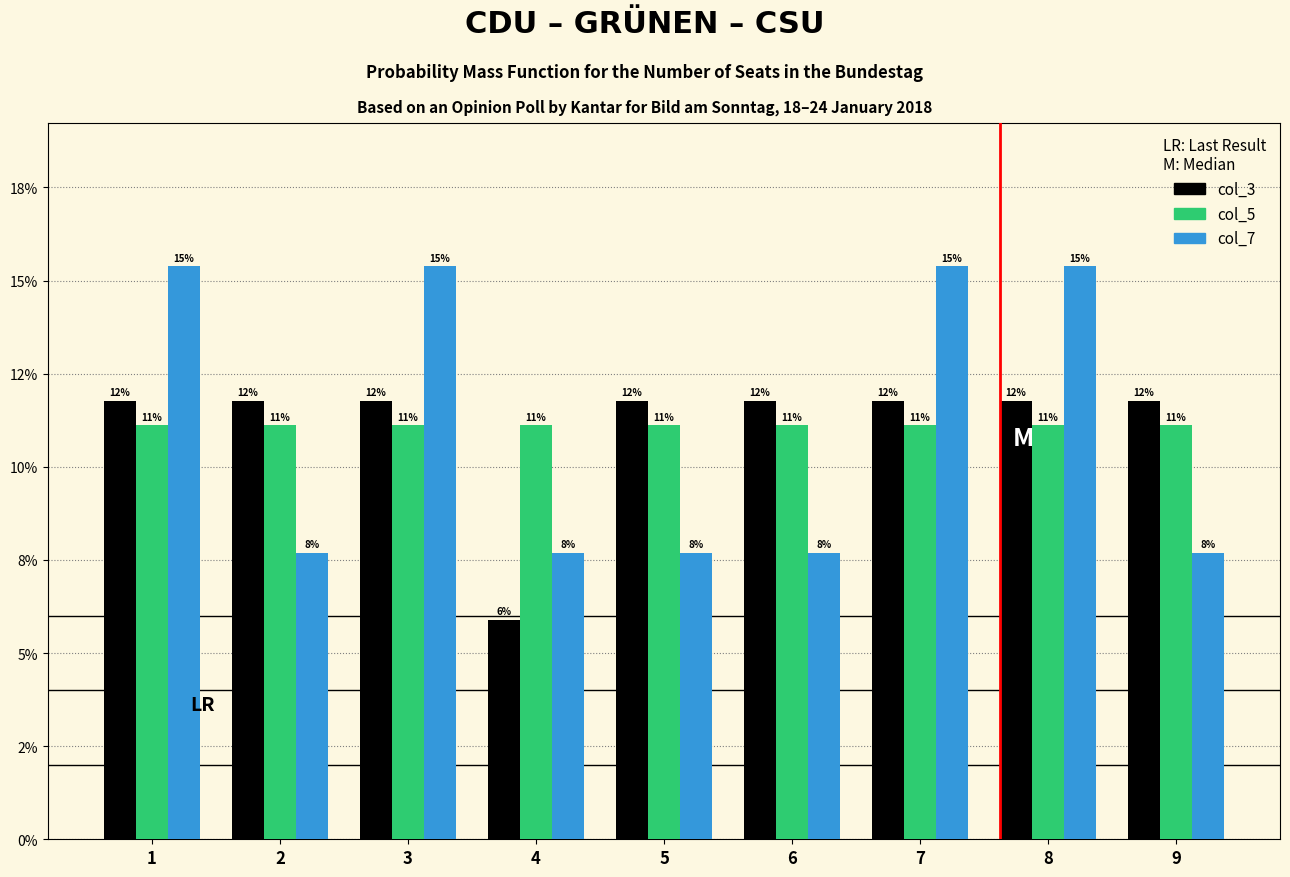

What are all the series names shown in the legend?

col_3, col_5, col_7